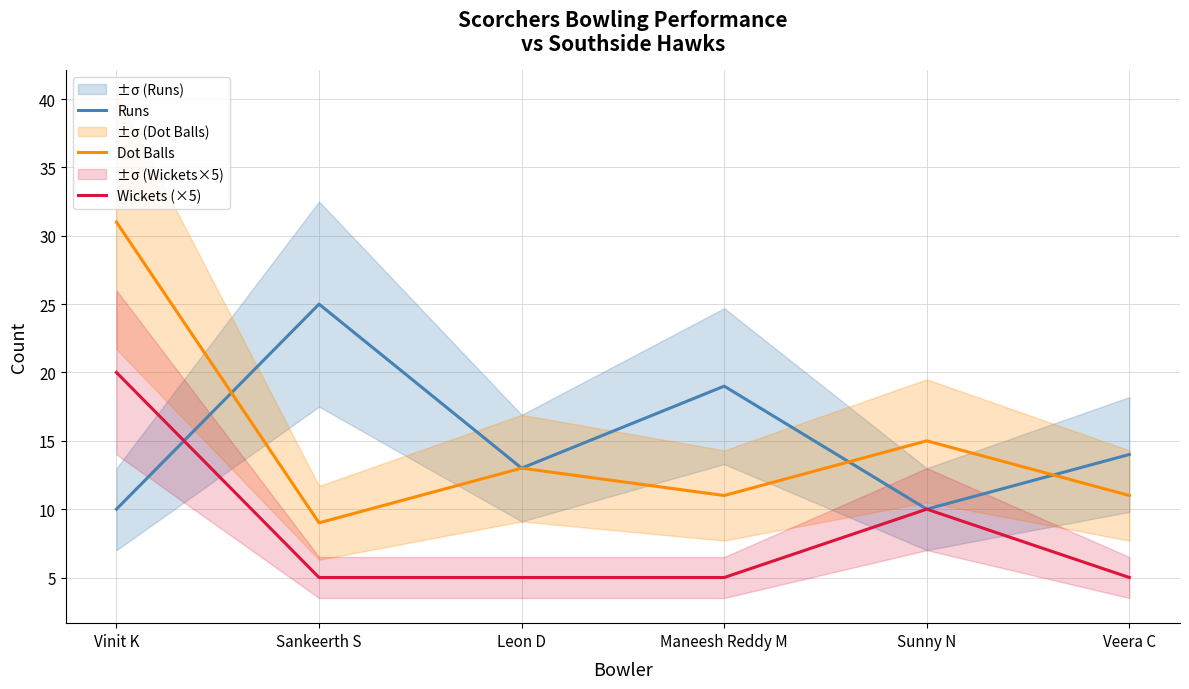

The Runs series shows 10 at Sunny N. True or false?

True